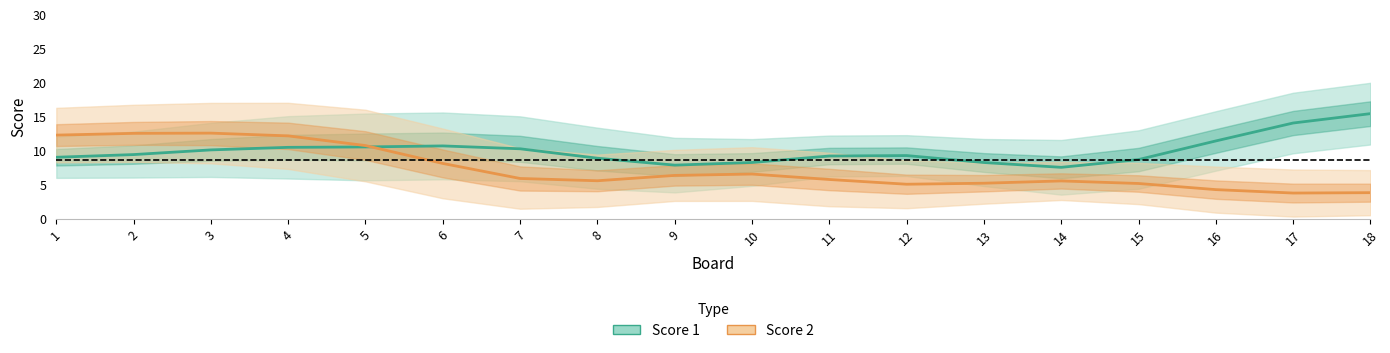

What is the difference between the maximum and minimum values in the Score 1 series?

7.9